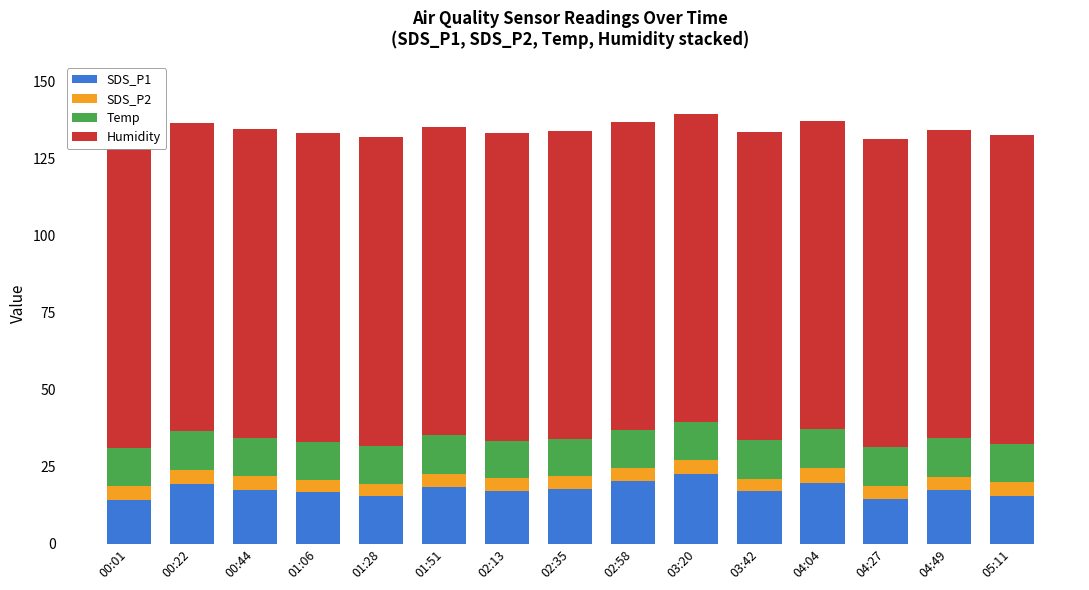

What is the label of the 15th bar from the right?

00:01